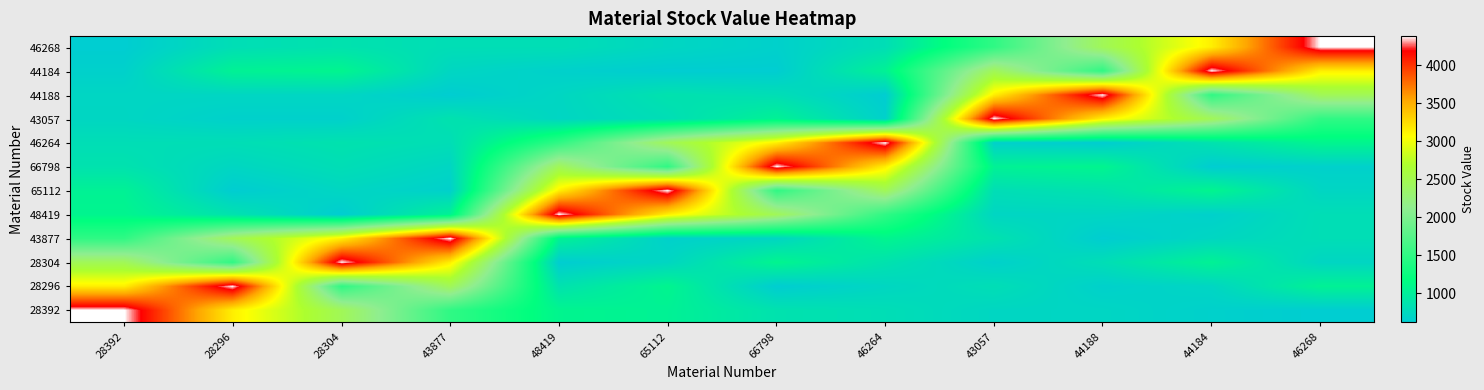

Which label corresponds to the largest value in the chart?

28392